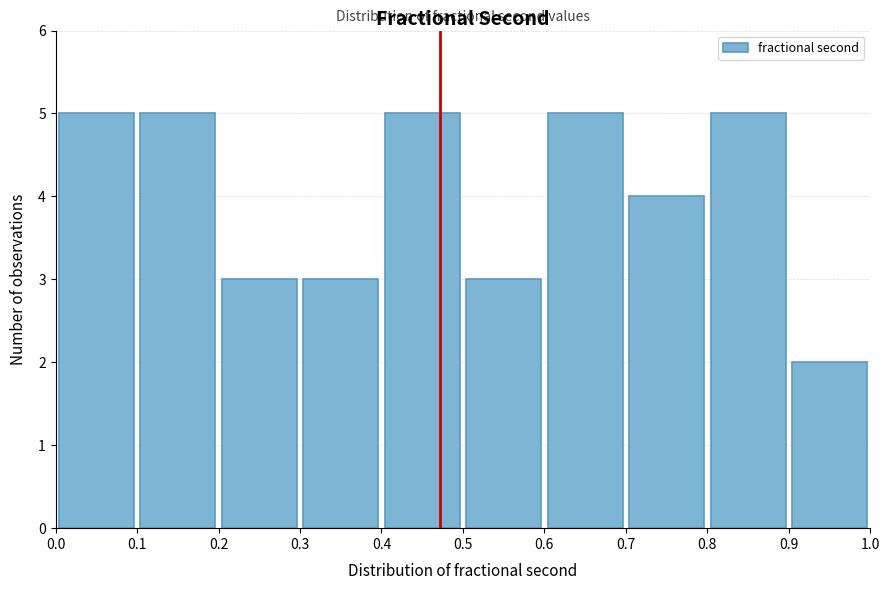

How tall is the bar that spans 0.4 to 0.5 on the x-axis? The values are not printed on the chart, so give them approximately, as read against the axis.

5